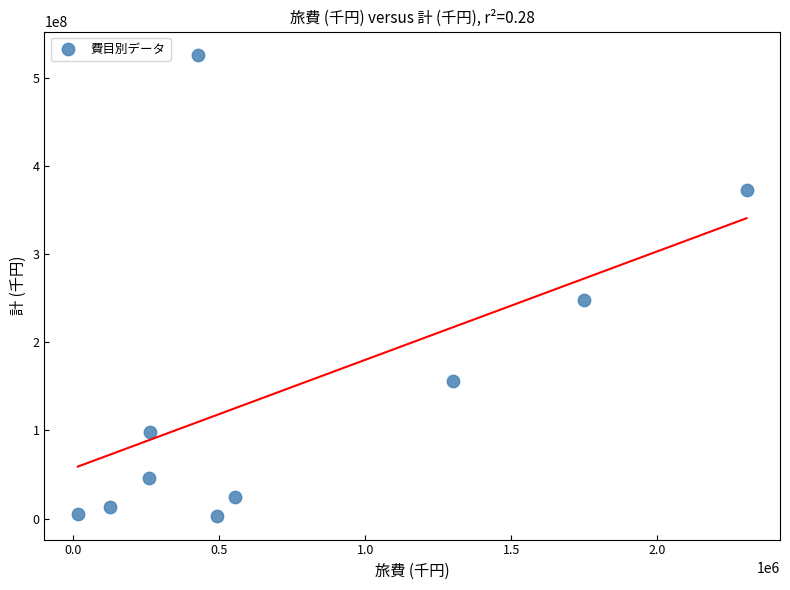

What is the average Y value?

149226781